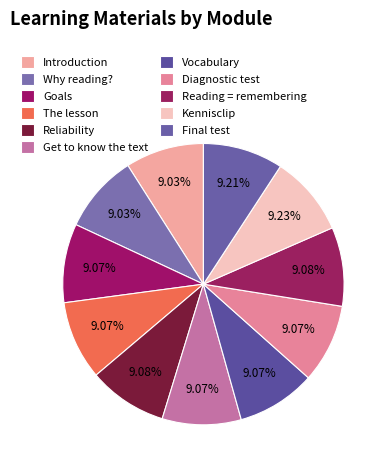

Is Reading = remembering the majority of the pie?

No